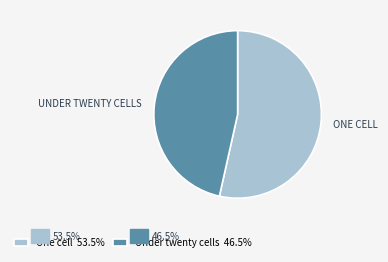

What is the ratio of the value at Under twenty cells 46.5% to the value at One cell 53.5%?

0.9